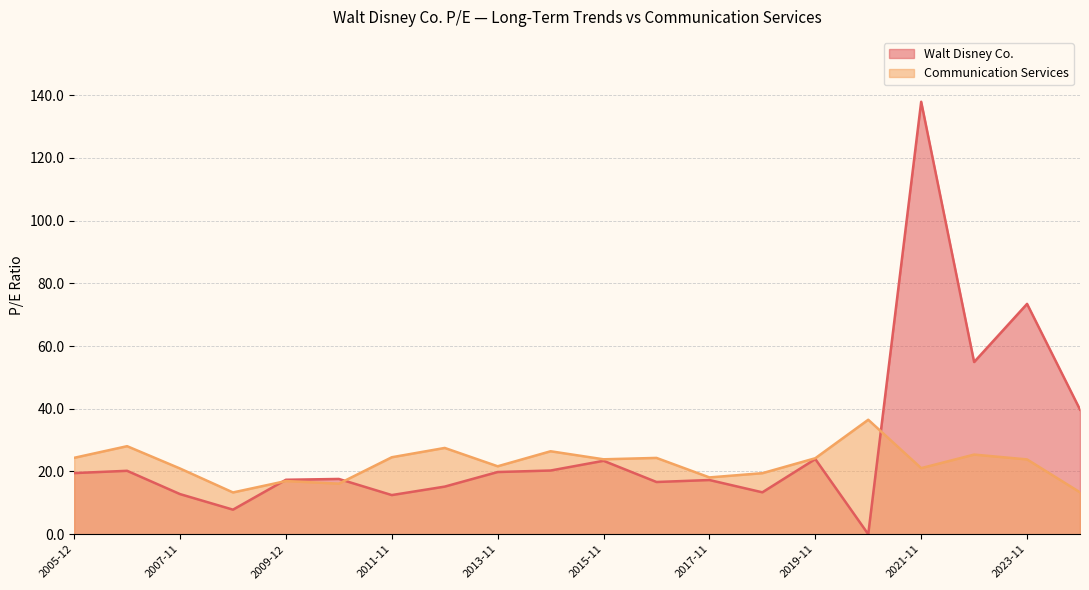

How many times do Walt Disney Co. and Communication Services cross each other?

3